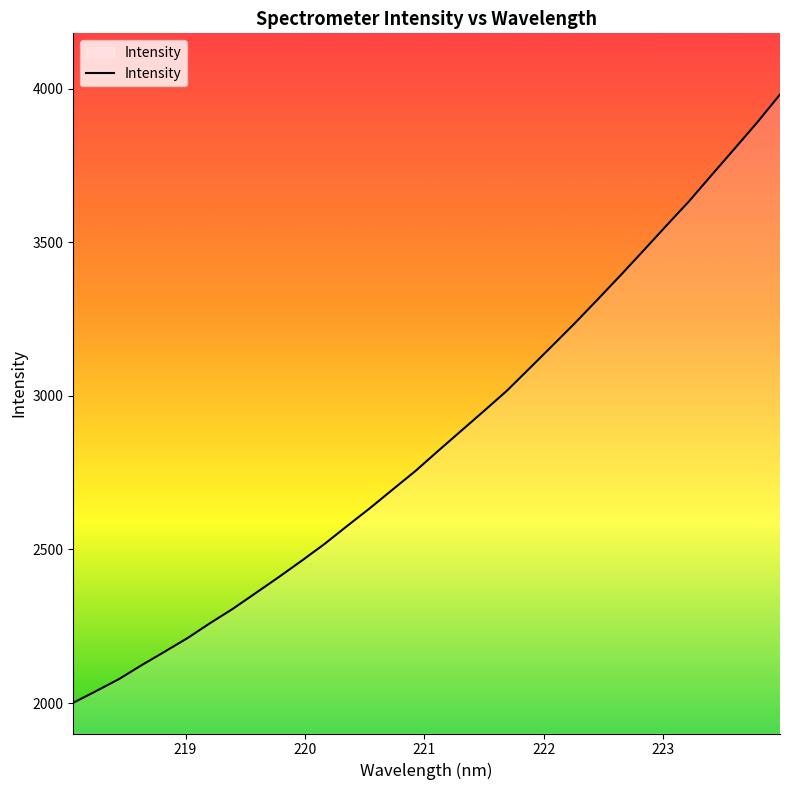

Reading left to right, extract all data points from this chart.

2001.0	2038.9	2077.9	2123.5	2167.0	2211.2	2260.3	2307.1	2358.3	2409.6	2462.6	2517.1	2576.1	2634.2	2694.9	2755.3	2821.1	2885.7	2950.3	3015.7	3089.0	3162.7	3236.8	3314.0	3392.2	3472.1	3552.9	3632.6	3718.5	3803.8	3889.7	3980.6